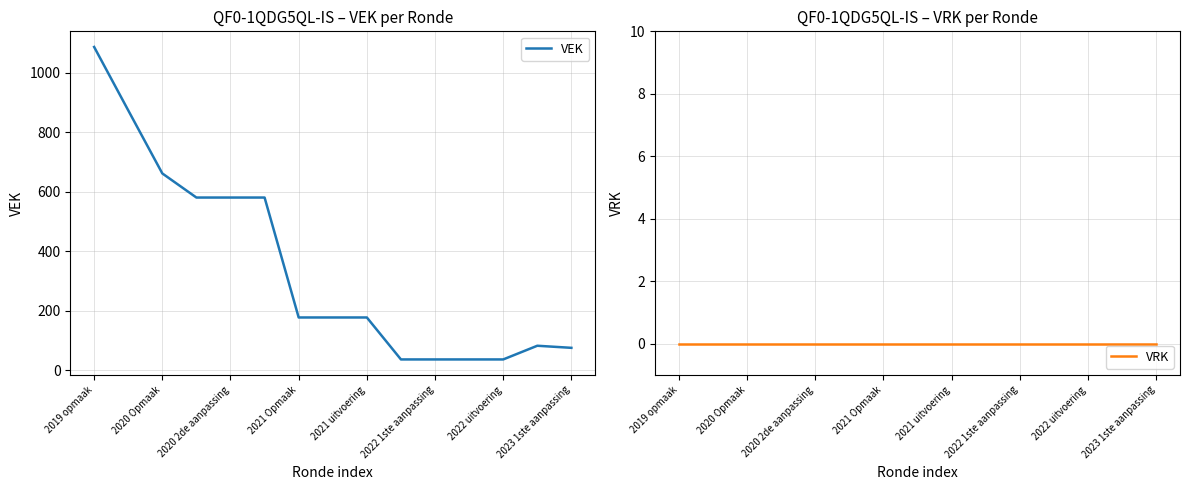

Is the value of VRK at 8 greater than the value of VEK at 13?

No